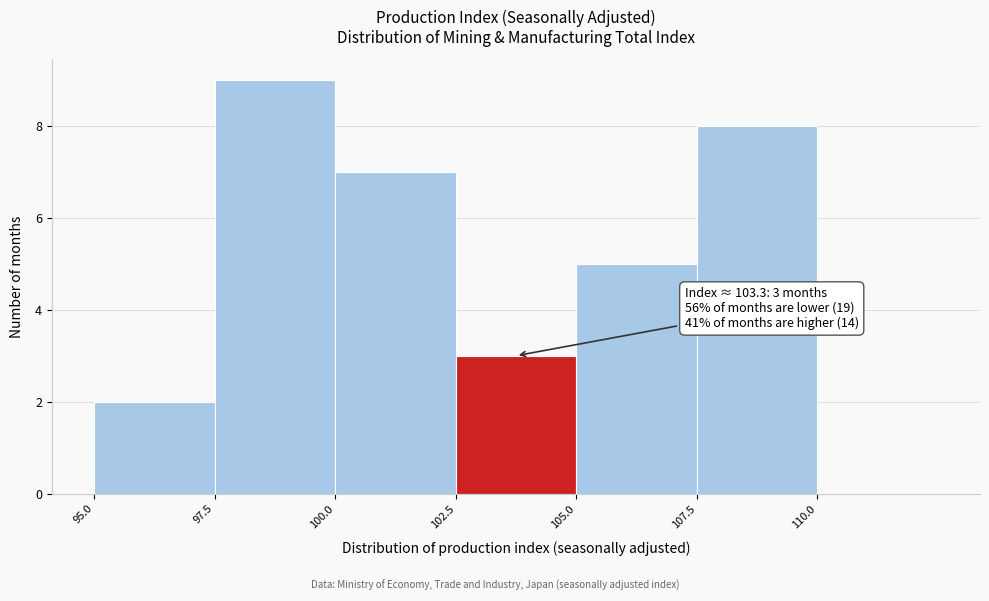

Which range on the x-axis has the tallest bar?

97.5 to 100.0